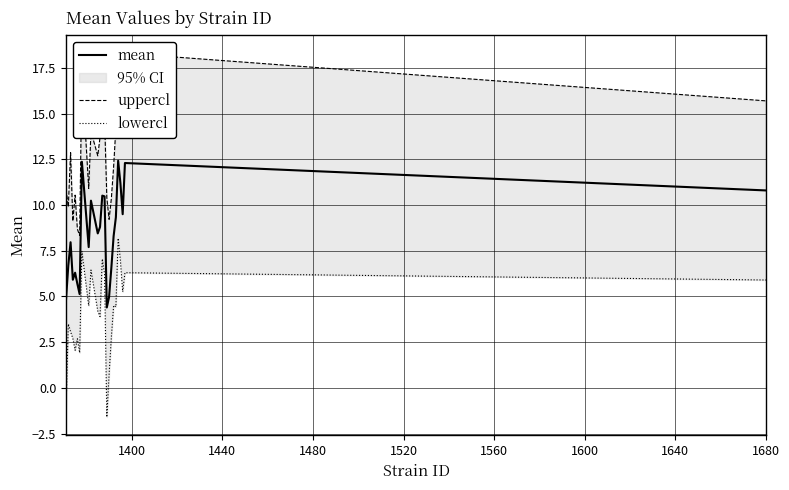

What is the highest value of the mean series?

12.4